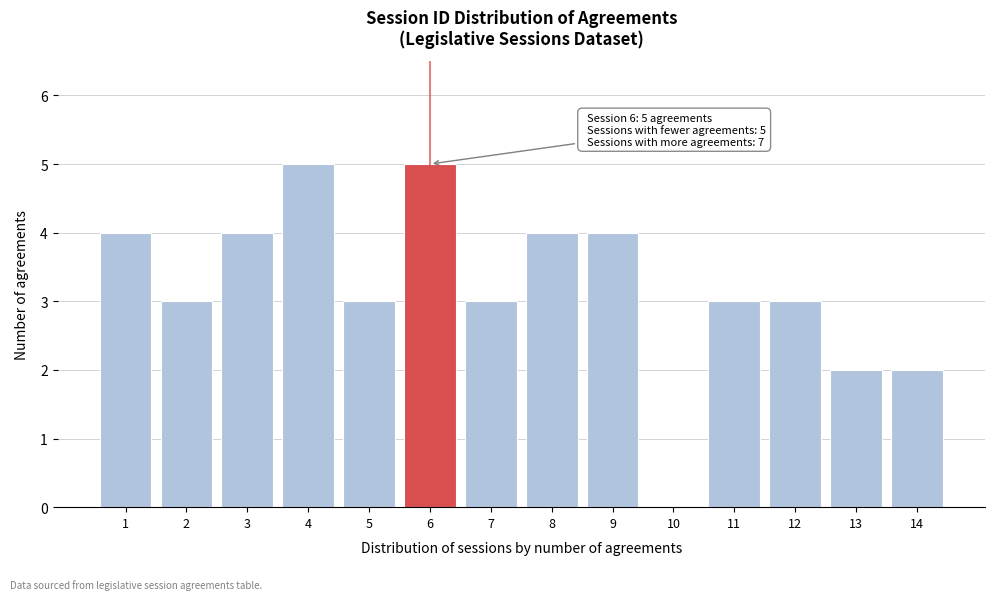

Reading right to left, what are all the values shown in this chart?

14=2	13=2	12=3	11=3	10=0	9=4	8=4	7=3	6=5	5=3	4=5	3=4	2=3	1=4